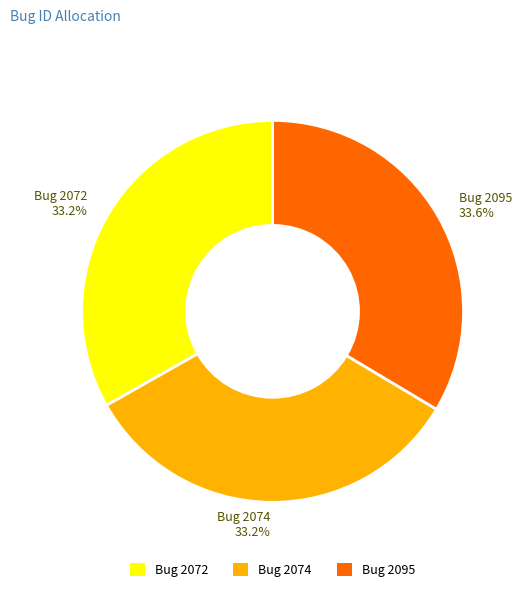

Does any single category account for the majority?

No